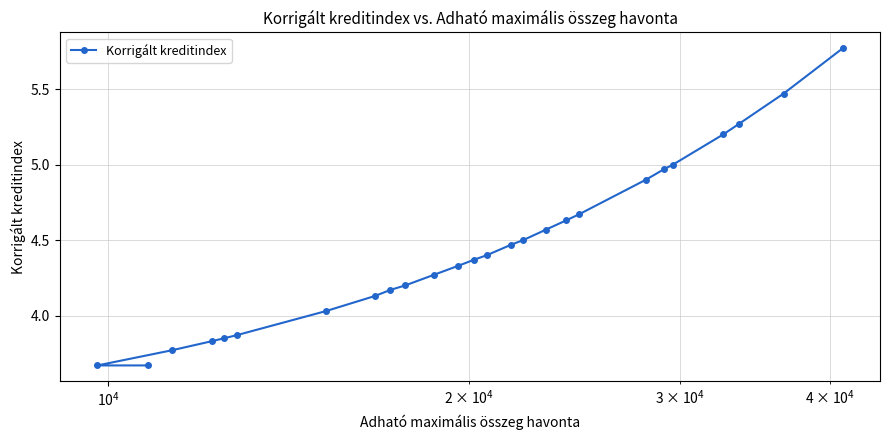

How many values are below 4?

6